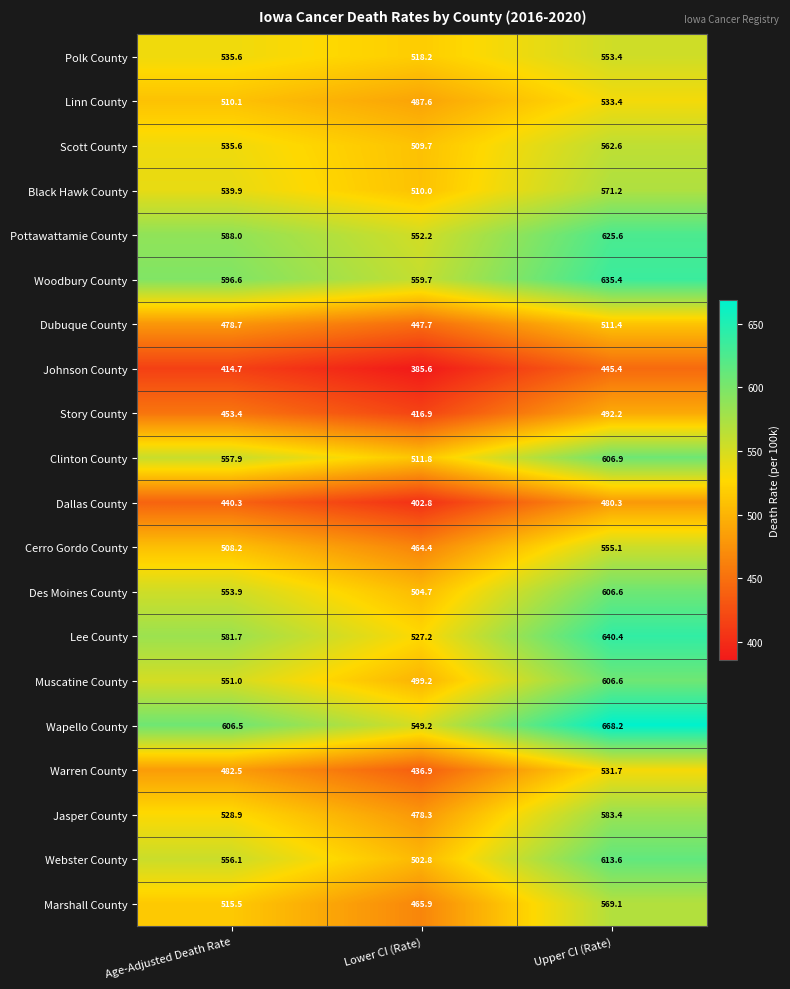

At how many categories does at least one series exceed 487?

3